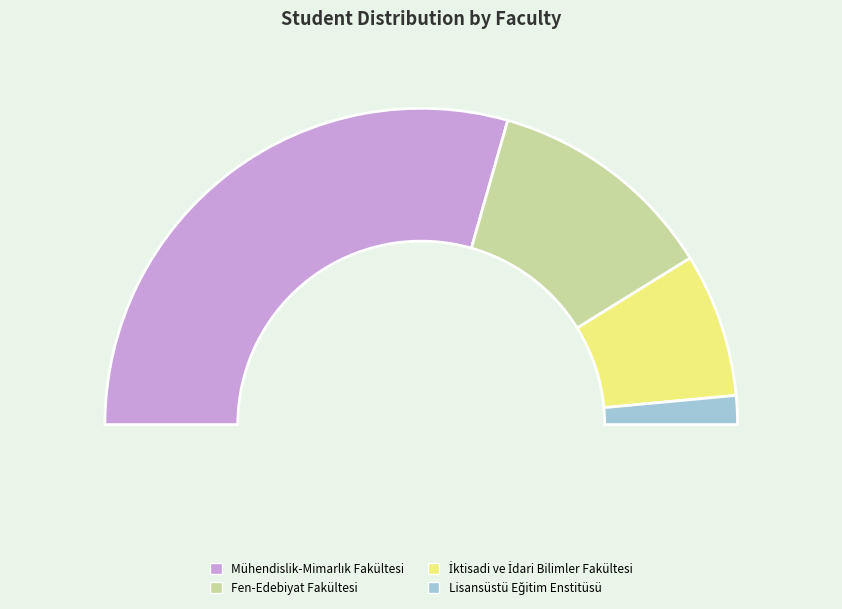

Which has a higher value, Lisansüstü Eğitim Enstitüsü or Mühendislik-Mimarlık Fakültesi?

Mühendislik-Mimarlık Fakültesi